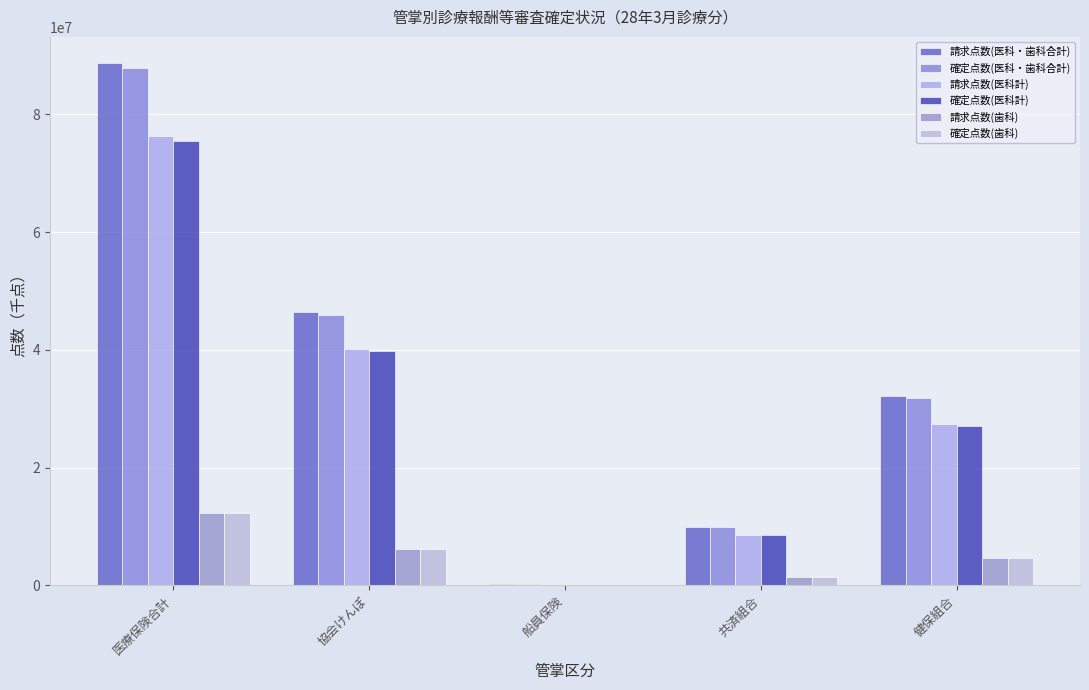

At which label is 請求点数(医科計) closest to 38262161?

協会けんぽ